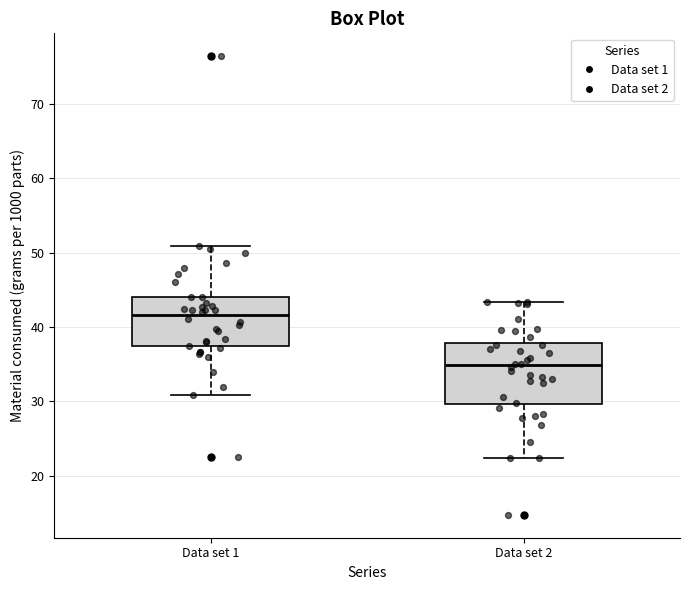

Where does the median line of the box for Data set 1 sit on the y-axis? The values are not printed on the chart, so give them approximately, as read against the axis.

42